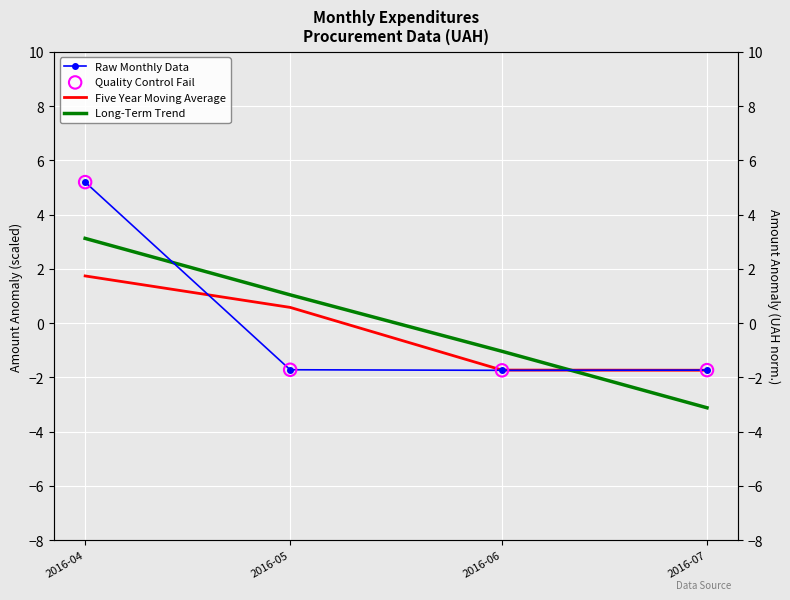

At how many categories does at least one series exceed 0?

2